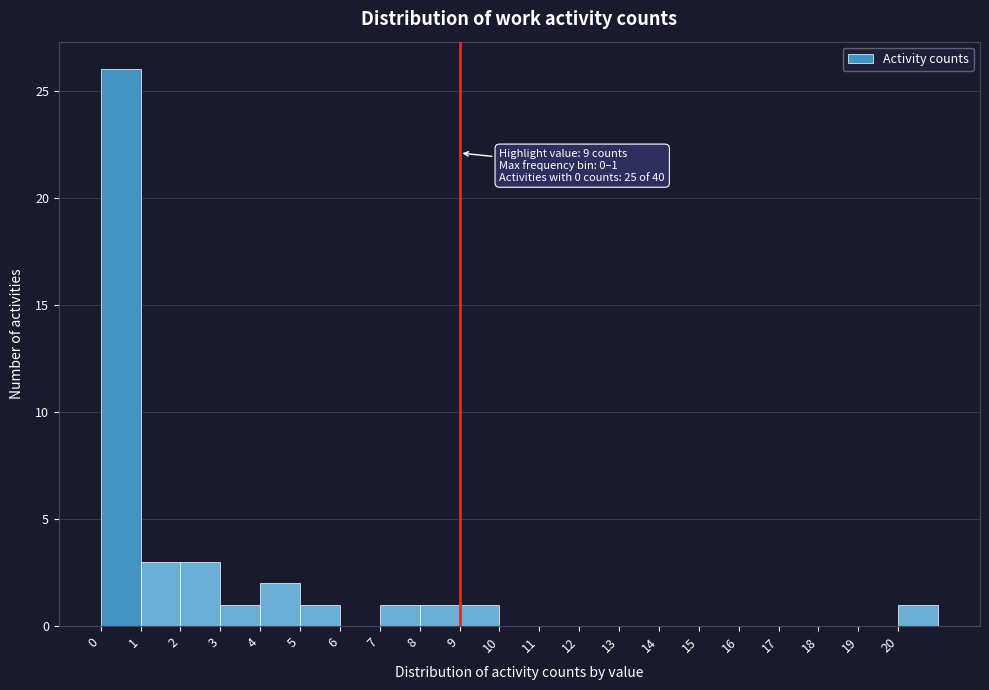

Which range on the x-axis has the tallest bar?

0 to 1